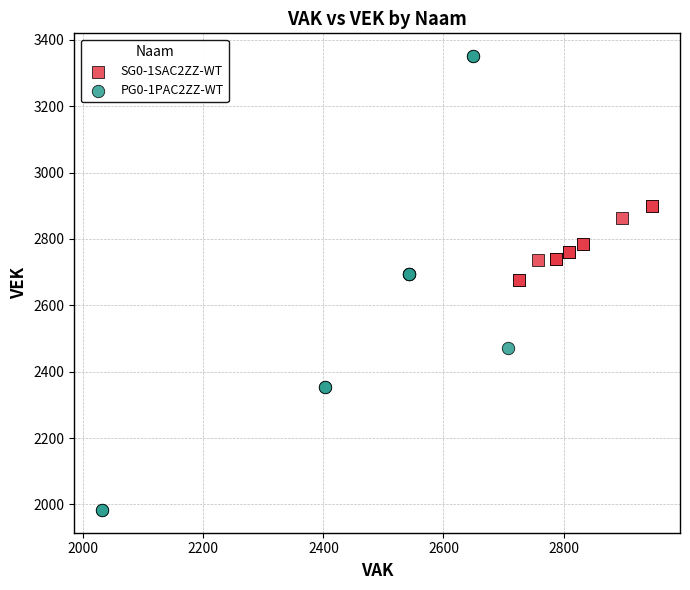

Which series has the widest spread of Y values?

PG0-1PAC2ZZ-WT